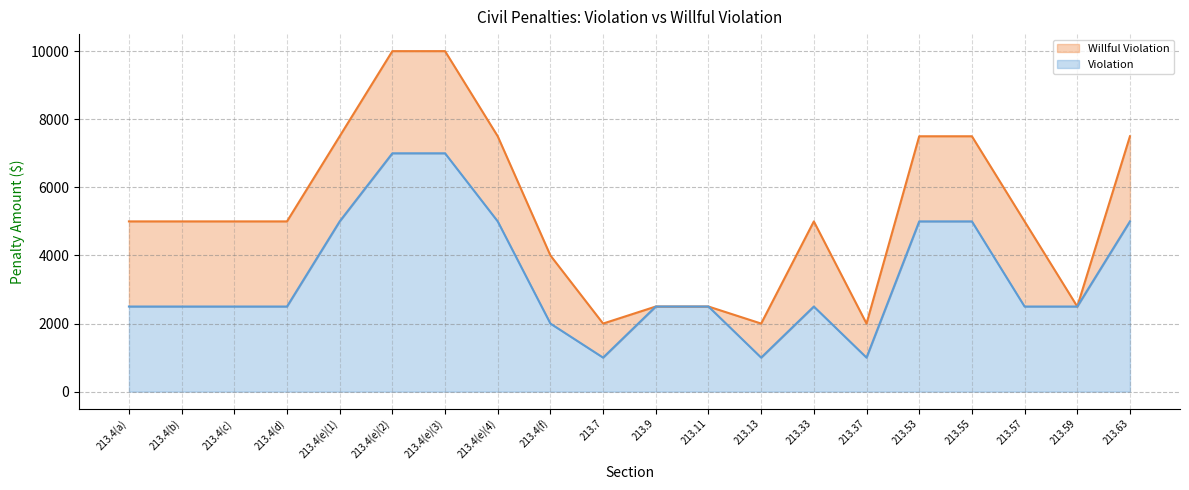

True or false: Violation has a value of 5000 at 213.4(e)(1).

True